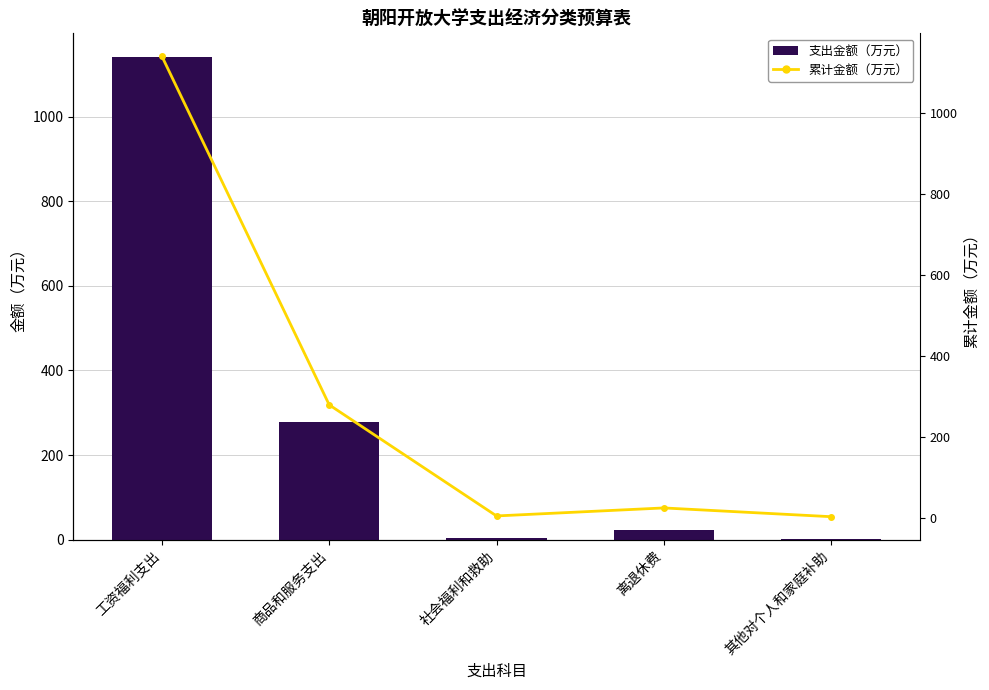

List the series in order of their peak value, lowest first.

支出金额（万元）, 累计金额（万元）